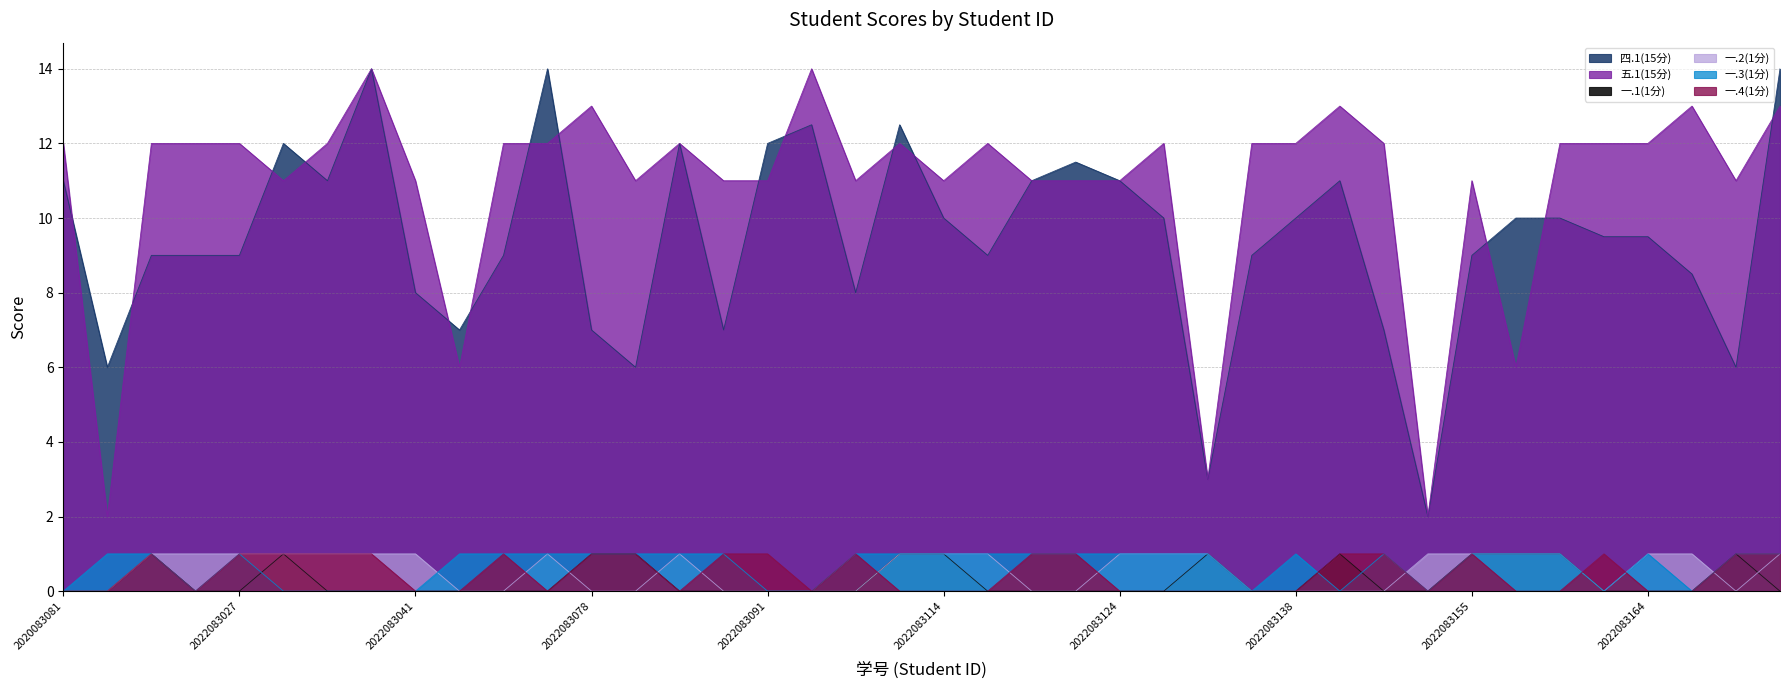

Where do 一.4(1分) and 一.2(1分) first cross each other?

2022083048 and 2022083055